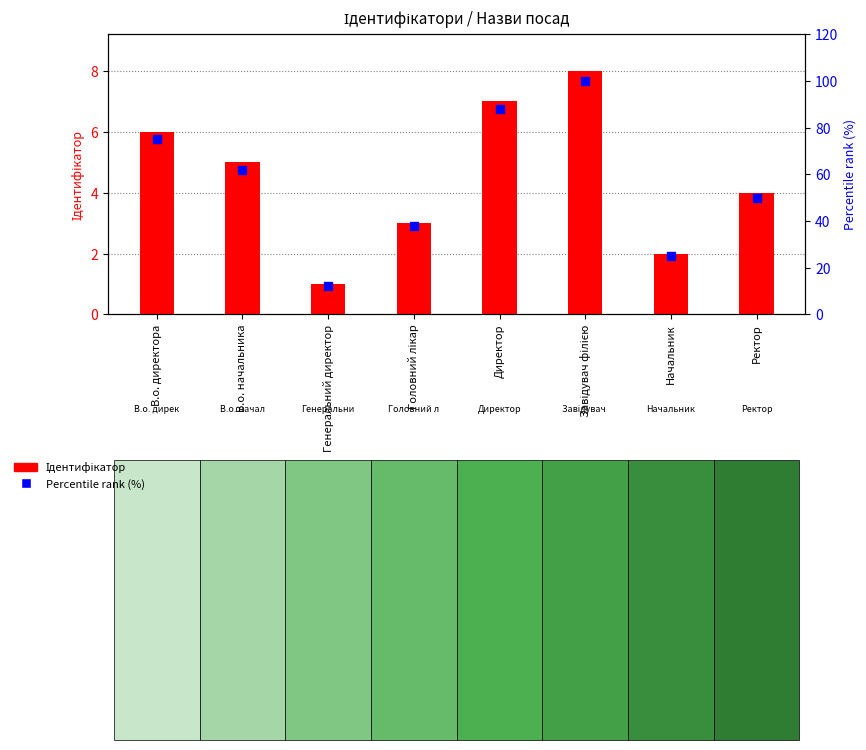

Which series reaches the maximum Y coordinate?

Percentile rank (%)